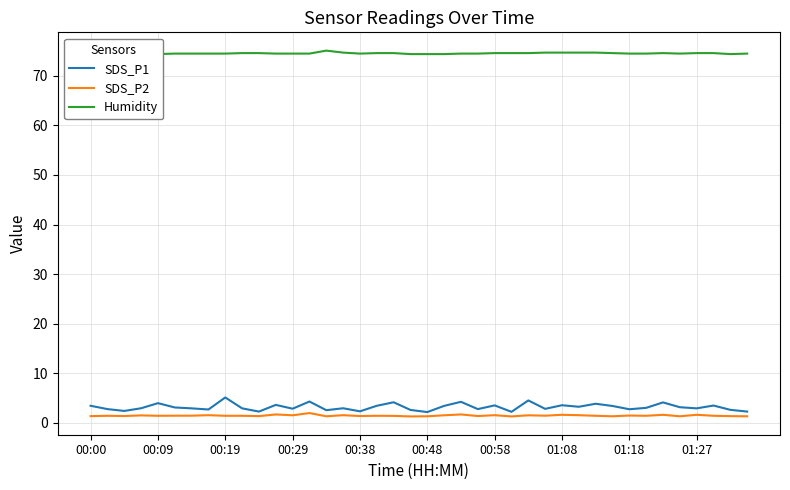

What position from the right is 35?

5